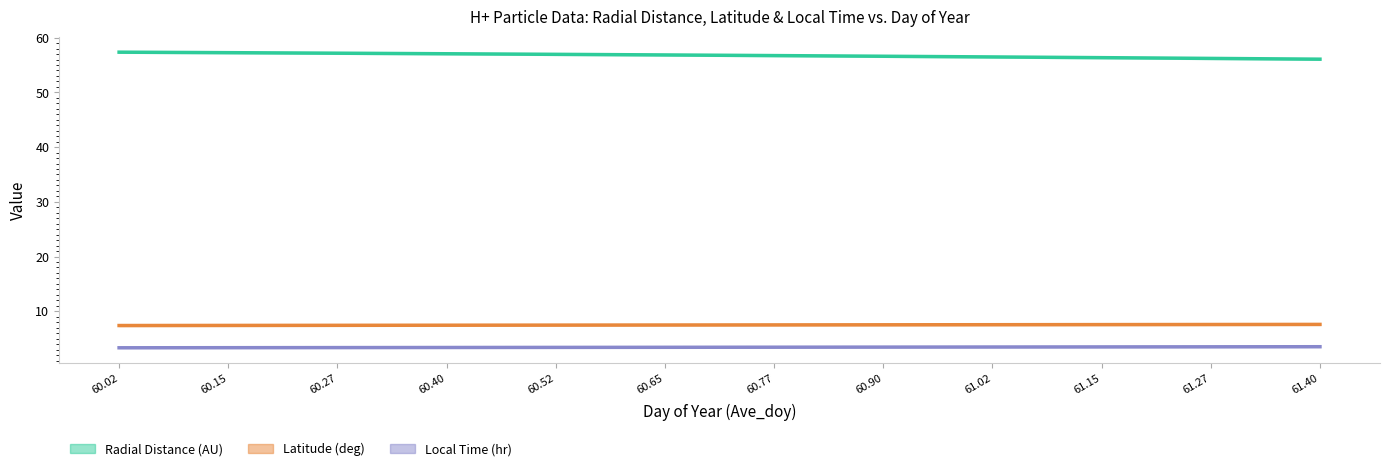

What is the smallest value displayed?

3.3